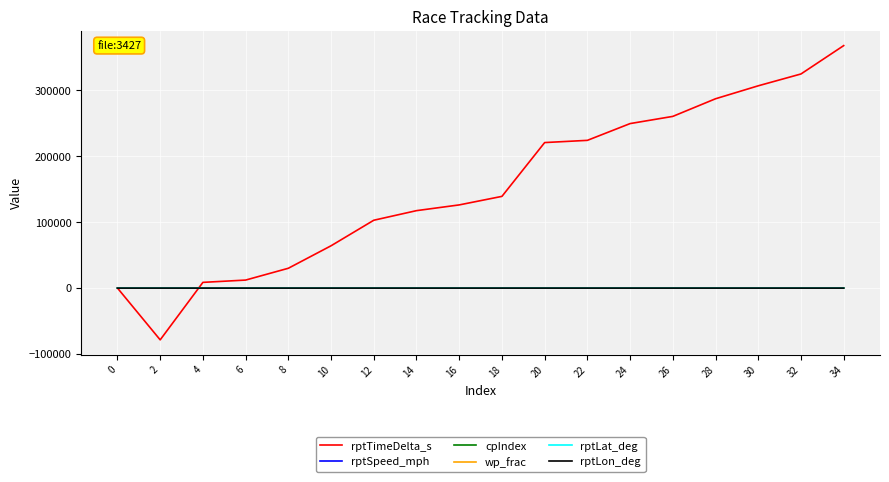

Which series has the largest total across all categories?

rptTimeDelta_s